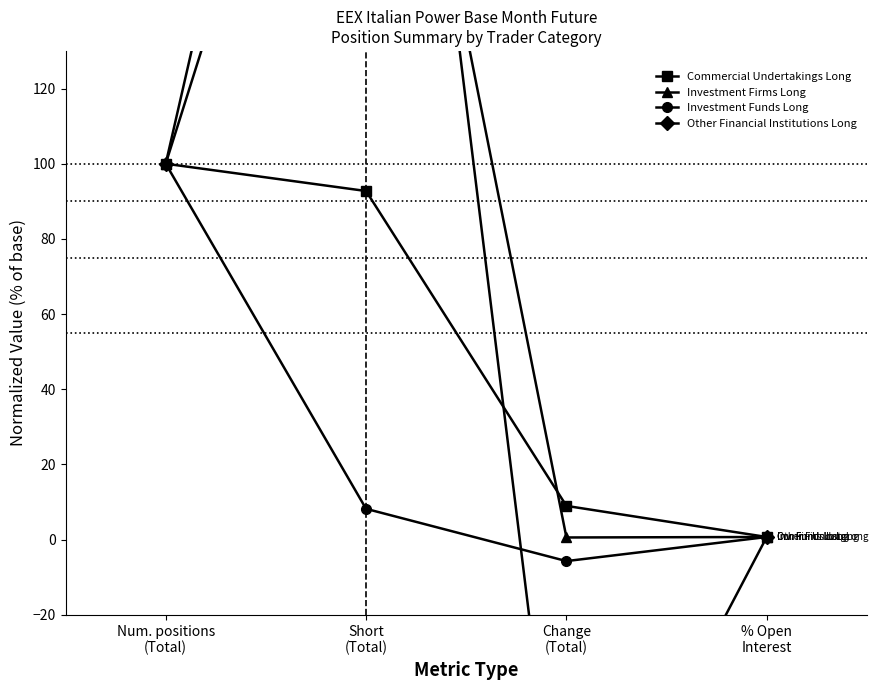

How many values in the Investment Funds Long series exceed 8?

2